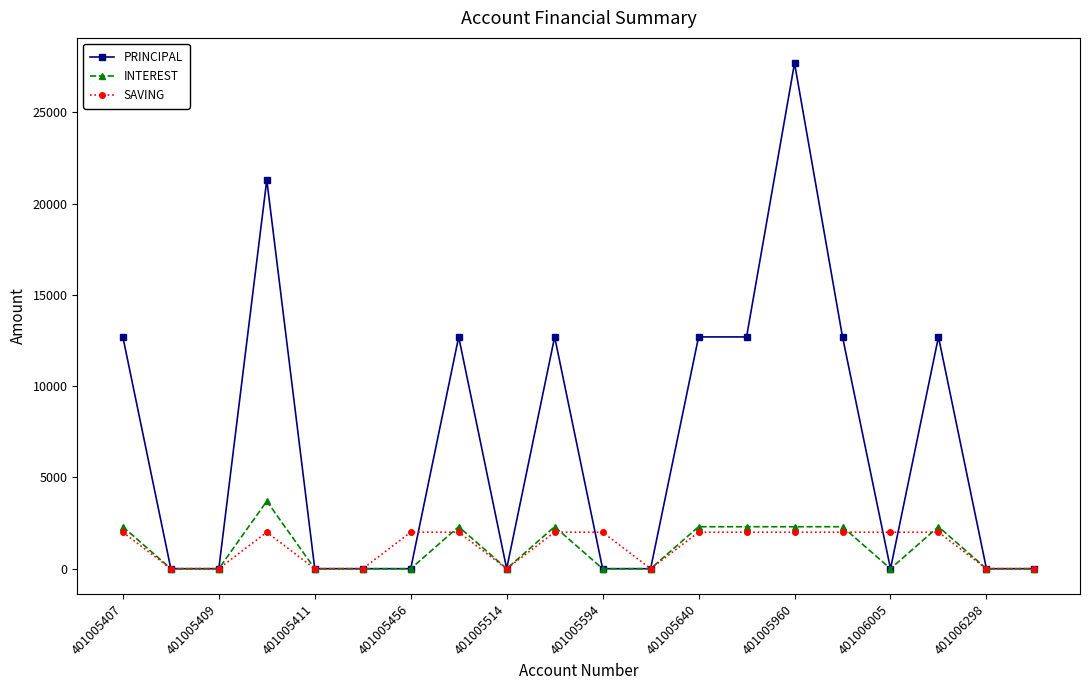

Which series has the largest total across all categories?

PRINCIPAL